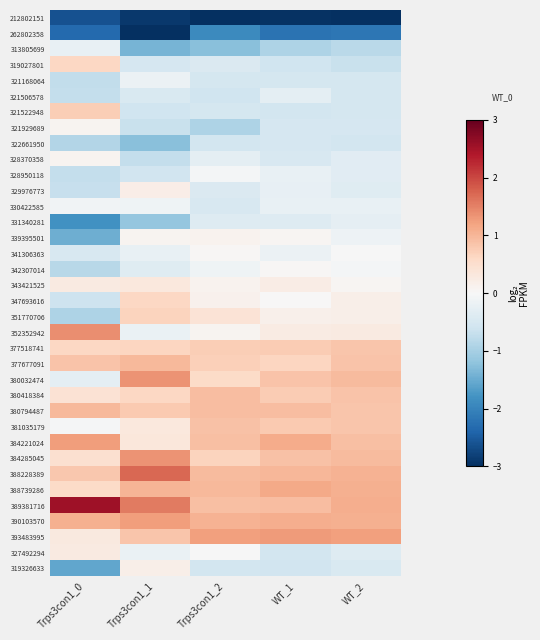

Reading right to left, extract all data points from this chart.

212802151: WT_2=-3.0	WT_1=-3.0	Trps3con1_2=-3.0	Trps3con1_1=-2.9	Trps3con1_0=-2.6
262802358: WT_2=-2.2	WT_1=-2.2	Trps3con1_2=-1.9	Trps3con1_1=-3.0	Trps3con1_0=-2.3
313805699: WT_2=-0.8	WT_1=-0.9	Trps3con1_2=-1.3	Trps3con1_1=-1.4	Trps3con1_0=-0.2
319027801: WT_2=-0.7	WT_1=-0.6	Trps3con1_2=-0.4	Trps3con1_1=-0.5	Trps3con1_0=0.6
321168064: WT_2=-0.5	WT_1=-0.5	Trps3con1_2=-0.5	Trps3con1_1=-0.2	Trps3con1_0=-0.7
321506578: WT_2=-0.5	WT_1=-0.3	Trps3con1_2=-0.6	Trps3con1_1=-0.5	Trps3con1_0=-0.7
321522948: WT_2=-0.5	WT_1=-0.6	Trps3con1_2=-0.5	Trps3con1_1=-0.6	Trps3con1_0=0.7
321929689: WT_2=-0.5	WT_1=-0.5	Trps3con1_2=-0.9	Trps3con1_1=-0.7	Trps3con1_0=0.1
322661950: WT_2=-0.5	WT_1=-0.5	Trps3con1_2=-0.6	Trps3con1_1=-1.2	Trps3con1_0=-0.9
328370358: WT_2=-0.3	WT_1=-0.5	Trps3con1_2=-0.3	Trps3con1_1=-0.7	Trps3con1_0=0.1
328950118: WT_2=-0.3	WT_1=-0.2	Trps3con1_2=-0.0	Trps3con1_1=-0.6	Trps3con1_0=-0.7
329976773: WT_2=-0.4	WT_1=-0.2	Trps3con1_2=-0.4	Trps3con1_1=0.2	Trps3con1_0=-0.7
330422585: WT_2=-0.2	WT_1=-0.2	Trps3con1_2=-0.5	Trps3con1_1=-0.1	Trps3con1_0=-0.1
331340281: WT_2=-0.3	WT_1=-0.4	Trps3con1_2=-0.4	Trps3con1_1=-1.2	Trps3con1_0=-1.8
339395501: WT_2=-0.1	WT_1=0.1	Trps3con1_2=0.1	Trps3con1_1=0.1	Trps3con1_0=-1.5
341306363: WT_2=-0.0	WT_1=-0.2	Trps3con1_2=0.0	Trps3con1_1=-0.2	Trps3con1_0=-0.5
342307014: WT_2=-0.1	WT_1=0.0	Trps3con1_2=-0.1	Trps3con1_1=-0.4	Trps3con1_0=-0.8
343421525: WT_2=0.1	WT_1=0.2	Trps3con1_2=0.1	Trps3con1_1=0.3	Trps3con1_0=0.3
347693616: WT_2=0.2	WT_1=0.0	Trps3con1_2=0.1	Trps3con1_1=0.6	Trps3con1_0=-0.6
351770706: WT_2=0.2	WT_1=0.2	Trps3con1_2=0.4	Trps3con1_1=0.7	Trps3con1_0=-0.9
352352942: WT_2=0.3	WT_1=0.2	Trps3con1_2=0.1	Trps3con1_1=-0.2	Trps3con1_0=1.4
377518741: WT_2=0.8	WT_1=0.8	Trps3con1_2=0.7	Trps3con1_1=0.6	Trps3con1_0=0.6
377677091: WT_2=0.8	WT_1=0.6	Trps3con1_2=0.7	Trps3con1_1=1.0	Trps3con1_0=0.9
380032474: WT_2=1.0	WT_1=0.9	Trps3con1_2=0.6	Trps3con1_1=1.3	Trps3con1_0=-0.3
380418384: WT_2=0.9	WT_1=0.8	Trps3con1_2=0.9	Trps3con1_1=0.6	Trps3con1_0=0.4
380794487: WT_2=0.8	WT_1=0.9	Trps3con1_2=0.9	Trps3con1_1=0.8	Trps3con1_0=1.0
381035179: WT_2=0.8	WT_1=0.8	Trps3con1_2=0.9	Trps3con1_1=0.3	Trps3con1_0=-0.0
384221024: WT_2=0.9	WT_1=1.1	Trps3con1_2=0.9	Trps3con1_1=0.3	Trps3con1_0=1.2
384285045: WT_2=0.9	WT_1=0.9	Trps3con1_2=0.7	Trps3con1_1=1.4	Trps3con1_0=0.5
388228389: WT_2=1.1	WT_1=1.0	Trps3con1_2=1.0	Trps3con1_1=1.7	Trps3con1_0=0.8
388739286: WT_2=1.1	WT_1=1.1	Trps3con1_2=1.0	Trps3con1_1=1.0	Trps3con1_0=0.6
389381716: WT_2=1.1	WT_1=0.9	Trps3con1_2=0.9	Trps3con1_1=1.6	Trps3con1_0=2.5
390103570: WT_2=1.1	WT_1=1.1	Trps3con1_2=1.0	Trps3con1_1=1.3	Trps3con1_0=1.1
393483995: WT_2=1.2	WT_1=1.3	Trps3con1_2=1.2	Trps3con1_1=0.8	Trps3con1_0=0.3
327492294: WT_2=-0.4	WT_1=-0.5	Trps3con1_2=-0.0	Trps3con1_1=-0.2	Trps3con1_0=0.3
319326633: WT_2=-0.5	WT_1=-0.6	Trps3con1_2=-0.6	Trps3con1_1=0.2	Trps3con1_0=-1.6